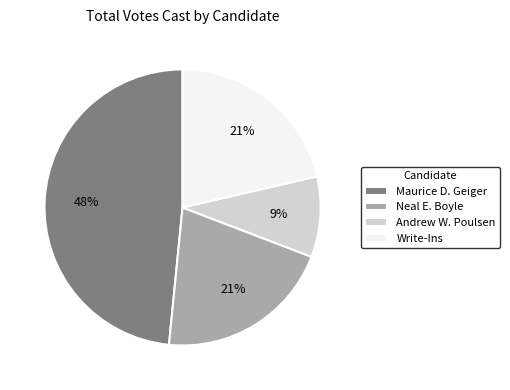

True or false: Maurice D. Geiger accounts for 48% of the total.

True